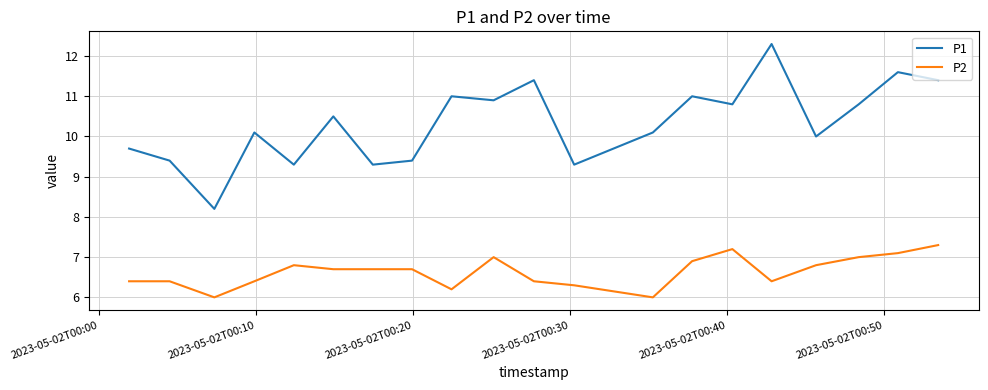

Which series has the widest spread of values?

P1